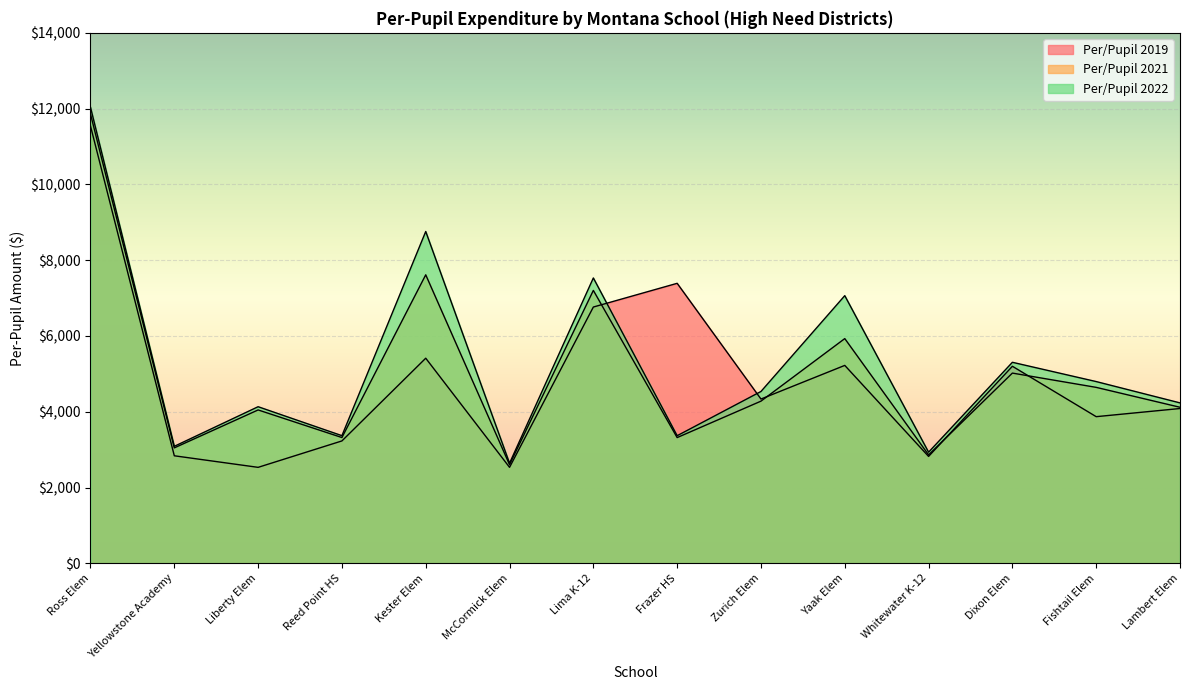

True or false: Per/Pupil 2021 has a value of 4047.7 at Liberty Elem.

True